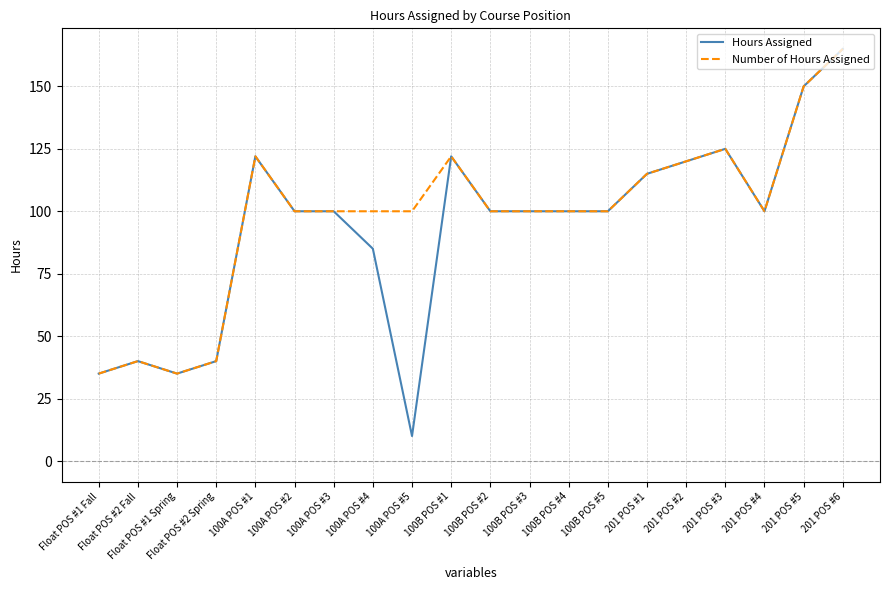

Rank the series by their average value, from lowest to highest.

Hours Assigned, Number of Hours Assigned